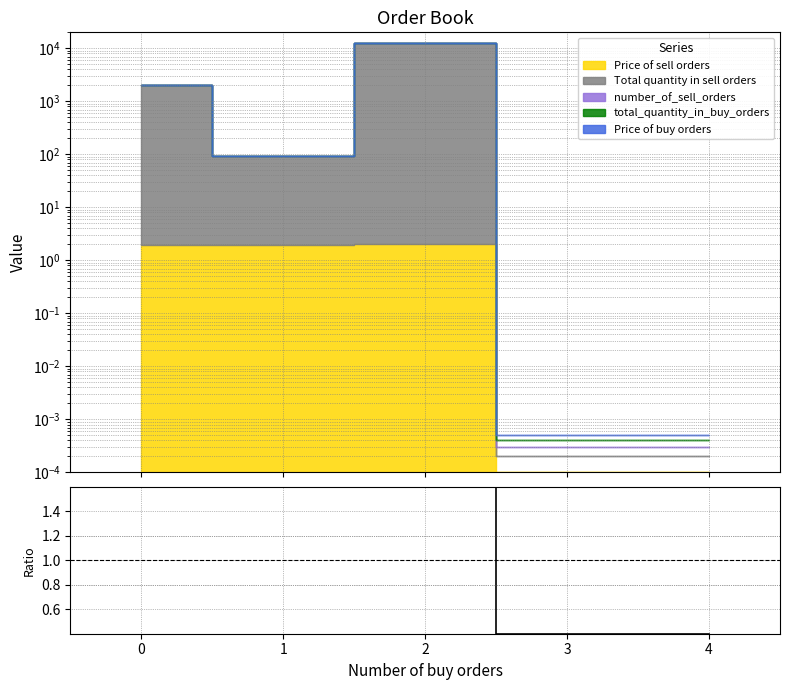

What is the ratio of the value at 2 to the value at 1?

1.0